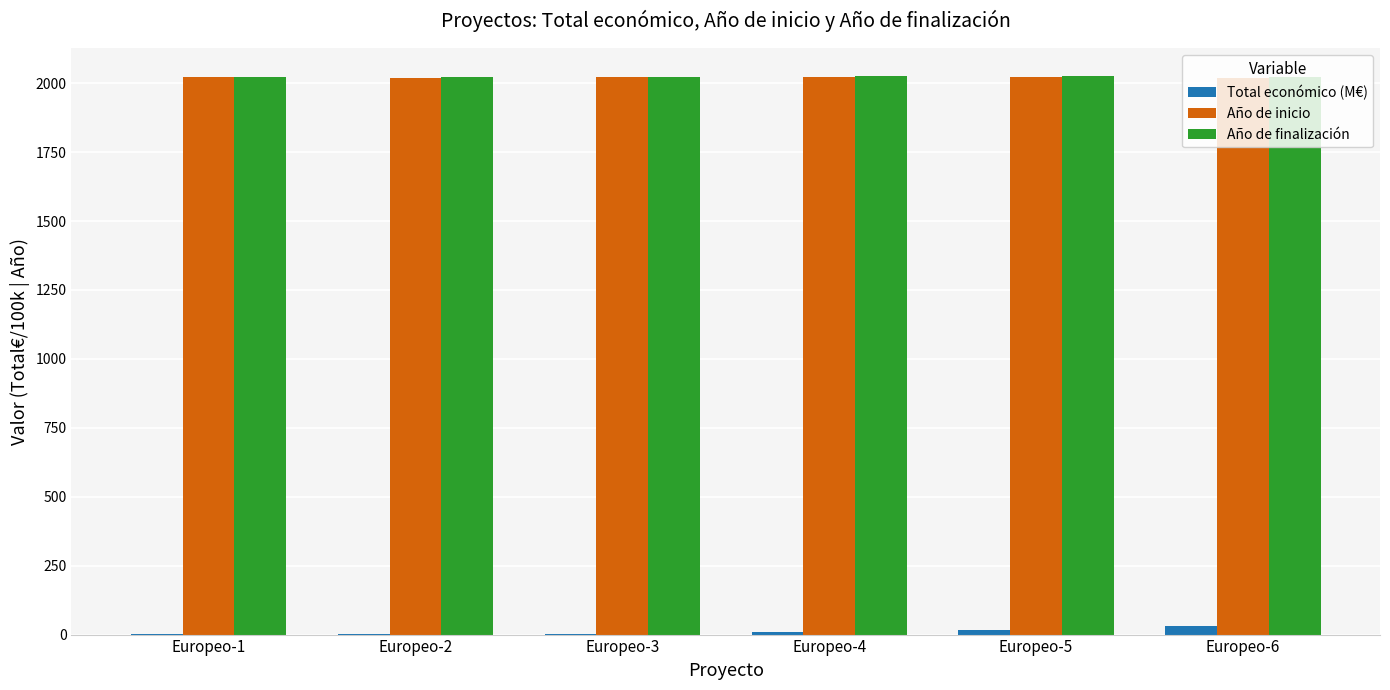

What is the sum of all Año de inicio values?

12124.0